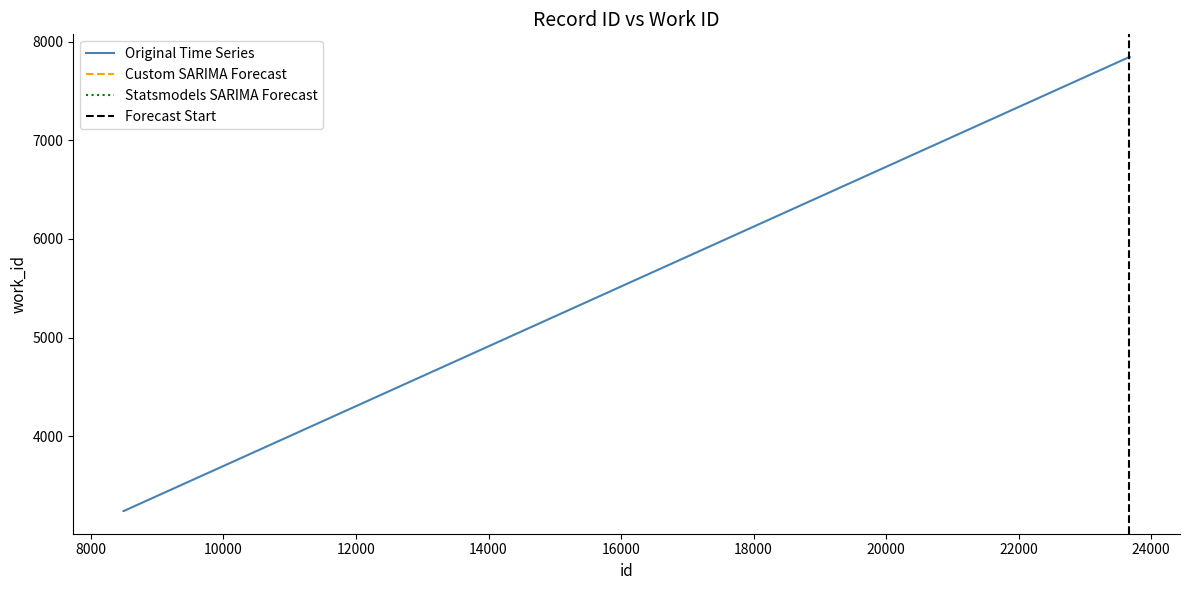

List the labels in order of value, smallest first.

8493, 8494, 8495, 23670, 23671, 23672, 23673, 23674, 23675, 23676